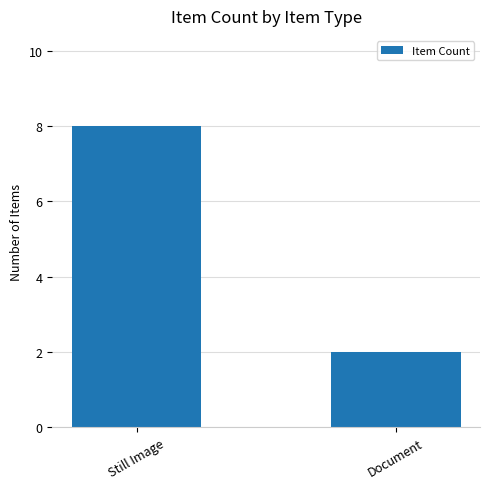

Reading left to right, transcribe all the data shown in this chart.

8	2